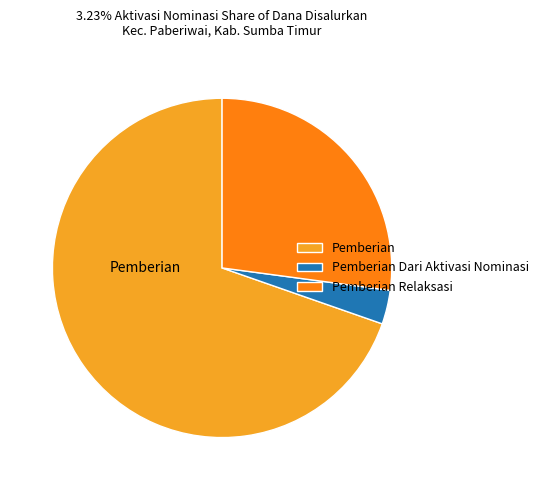

Between Pemberian Relaksasi and Pemberian Dari Aktivasi Nominasi, which is larger?

Pemberian Relaksasi